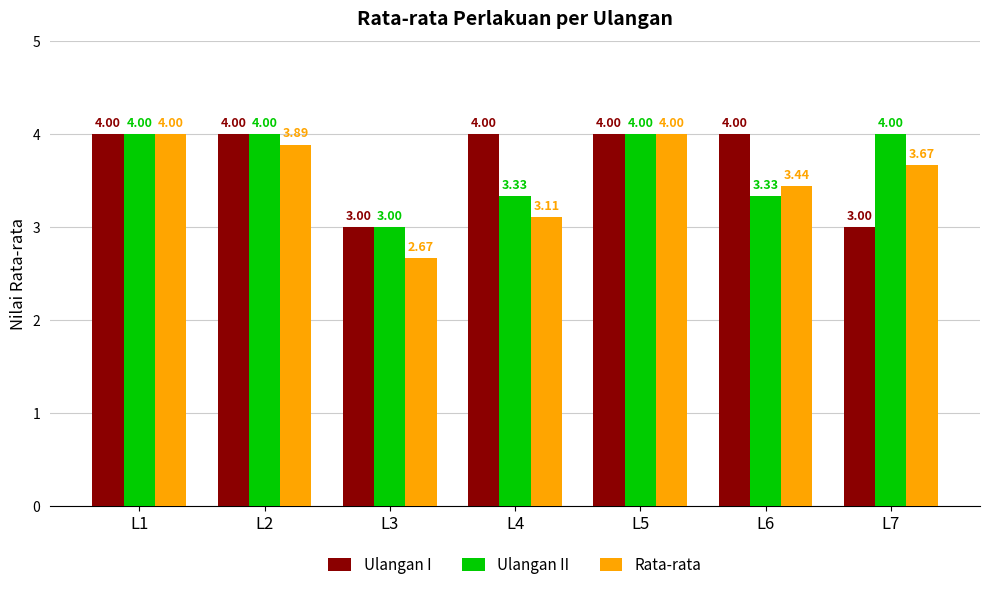

Which series changed the most between L1 and L7?

Ulangan I